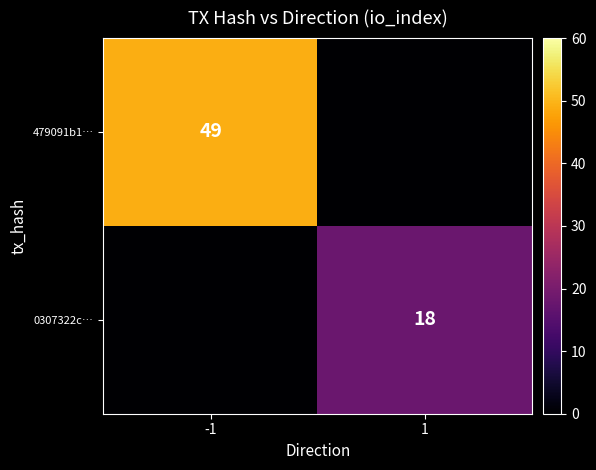

Between -1 and 1, which is larger?

-1